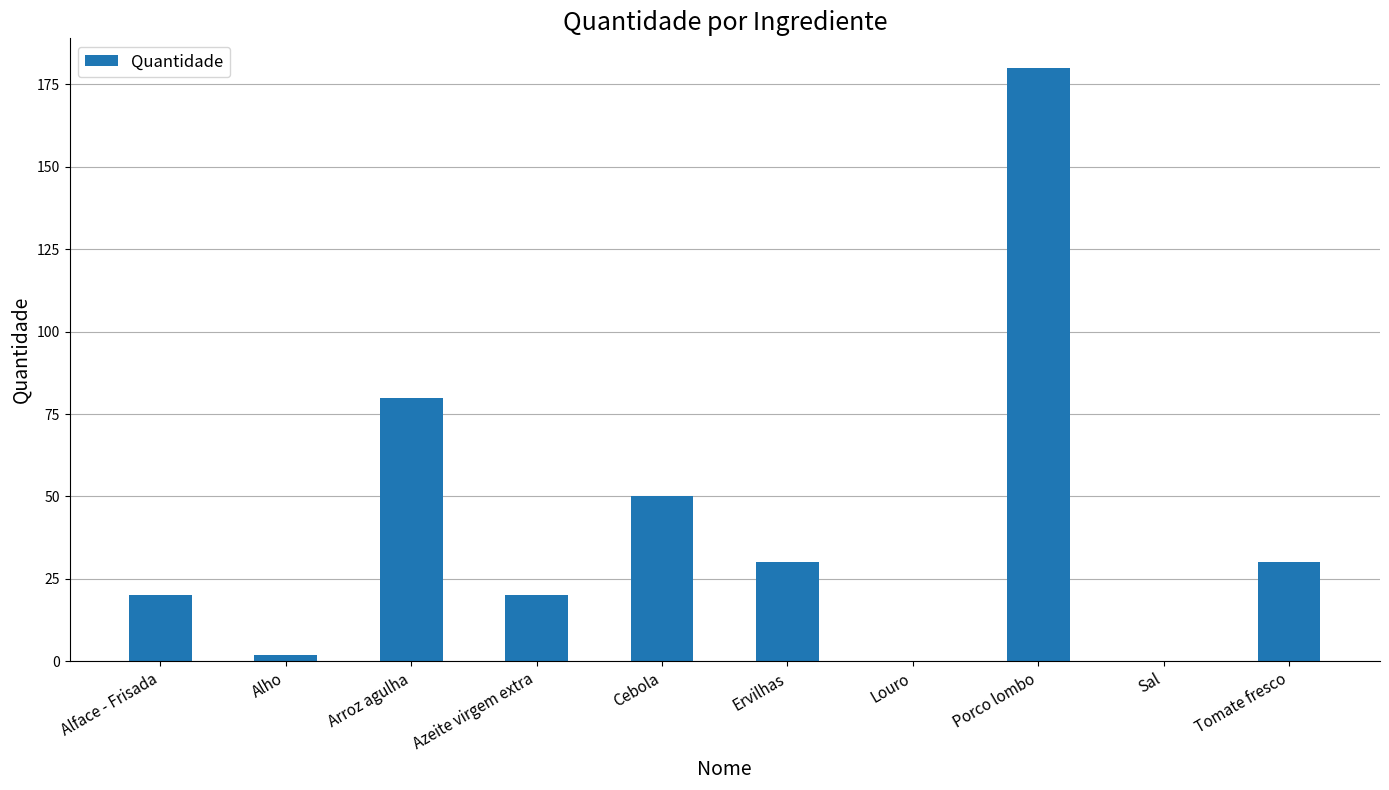

Where is the data nearest to the value 90?

Arroz agulha